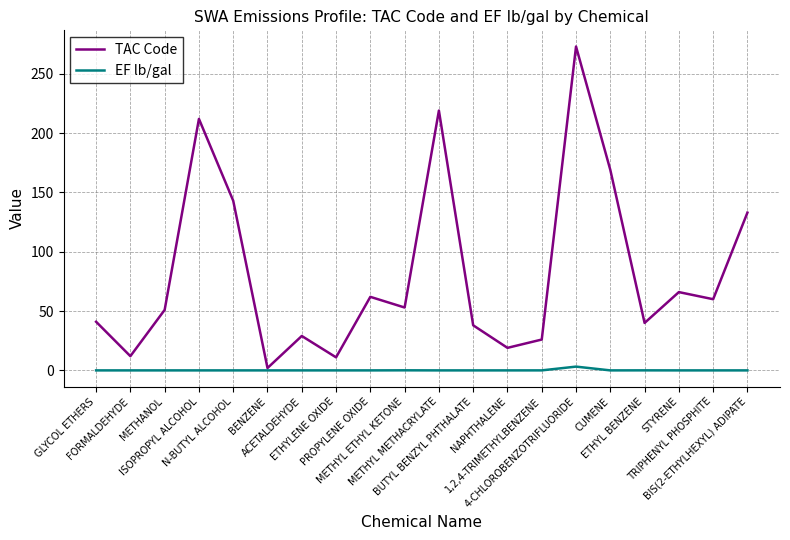

Which series has the largest range (max minus min)?

TAC Code